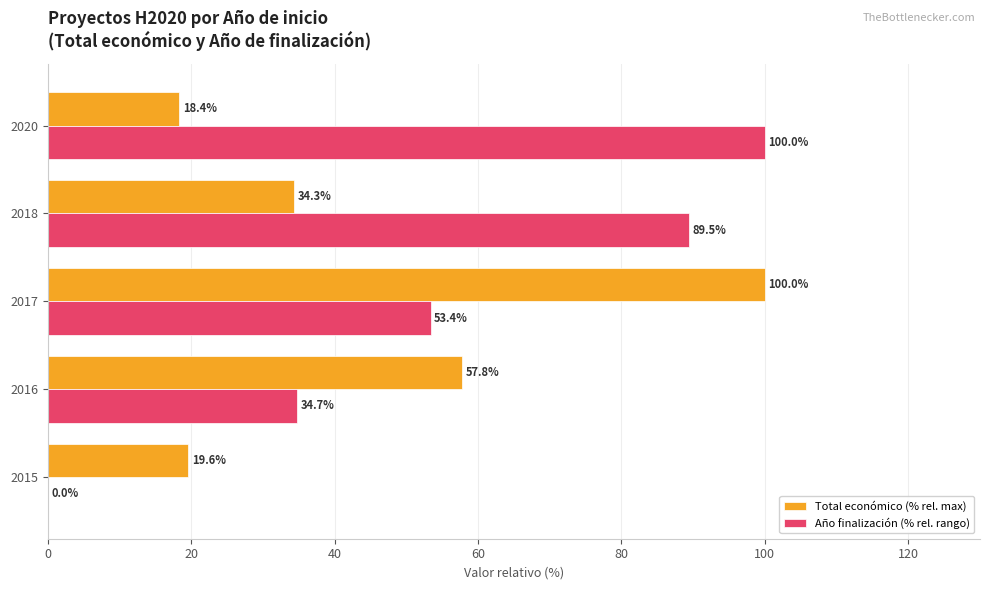

What is the sum of the Año finalización (% rel. rango) values at 2020 and 2017?

153.4